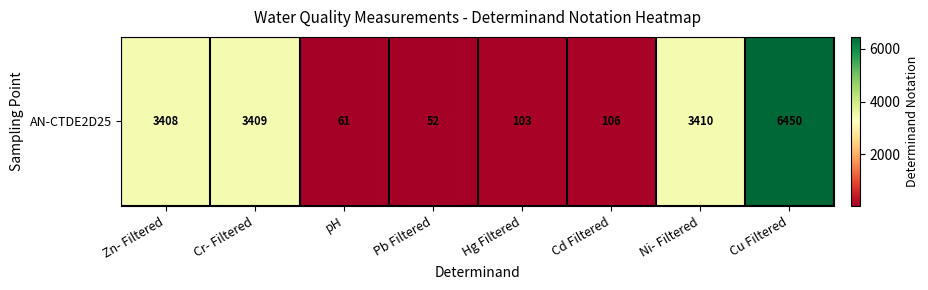

Reading left to right, what are all the values shown in this chart?

Zn- Filtered=3408	Cr- Filtered=3409	pH=61	Pb Filtered=52	Hg Filtered=103	Cd Filtered=106	Ni- Filtered=3410	Cu Filtered=6450